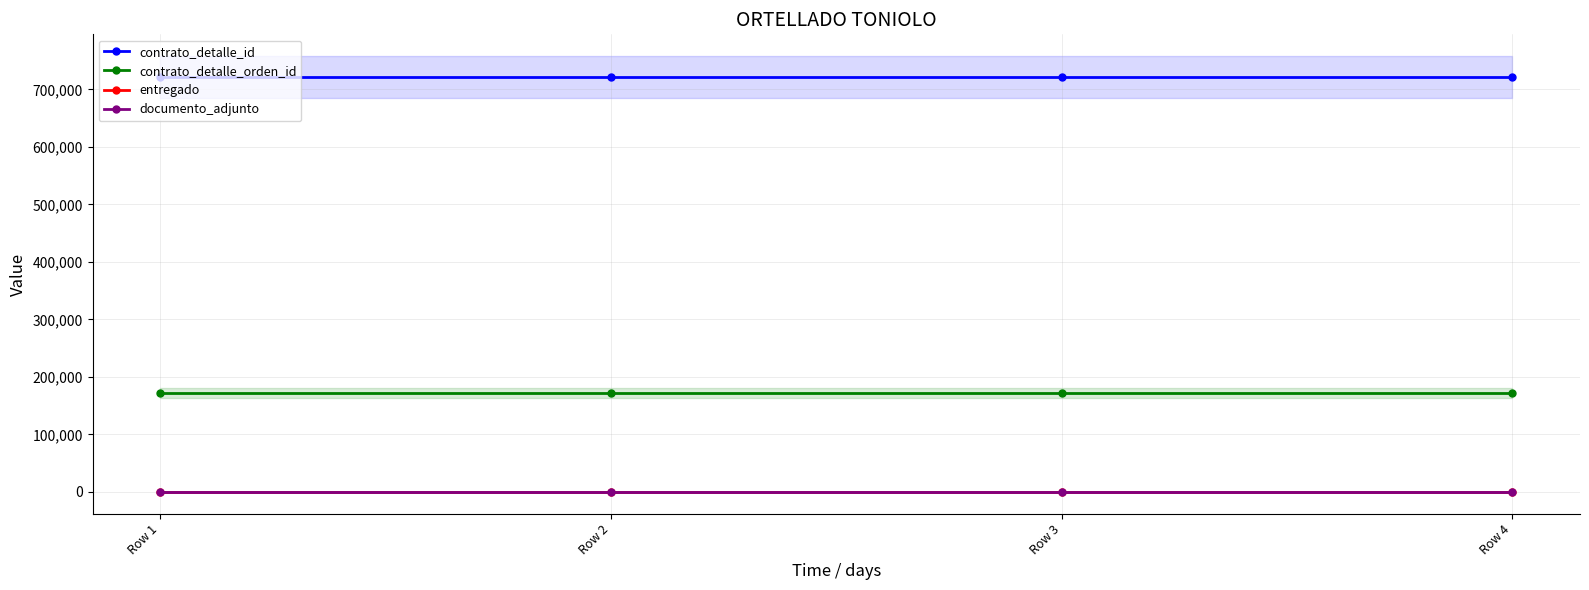

What is the spread (max minus min) of values at Row 4?

721926